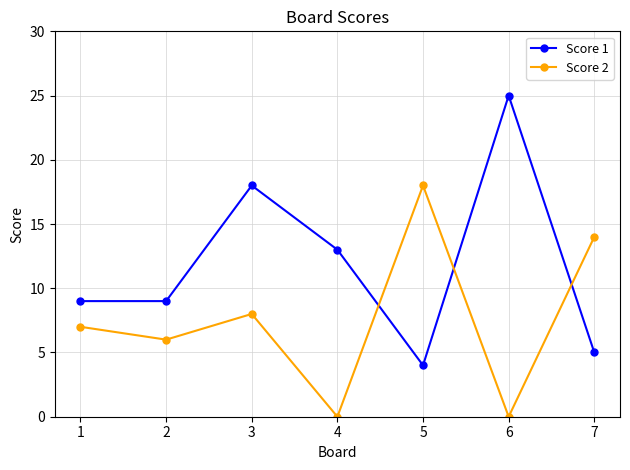

Count the number of data series in this chart.

2